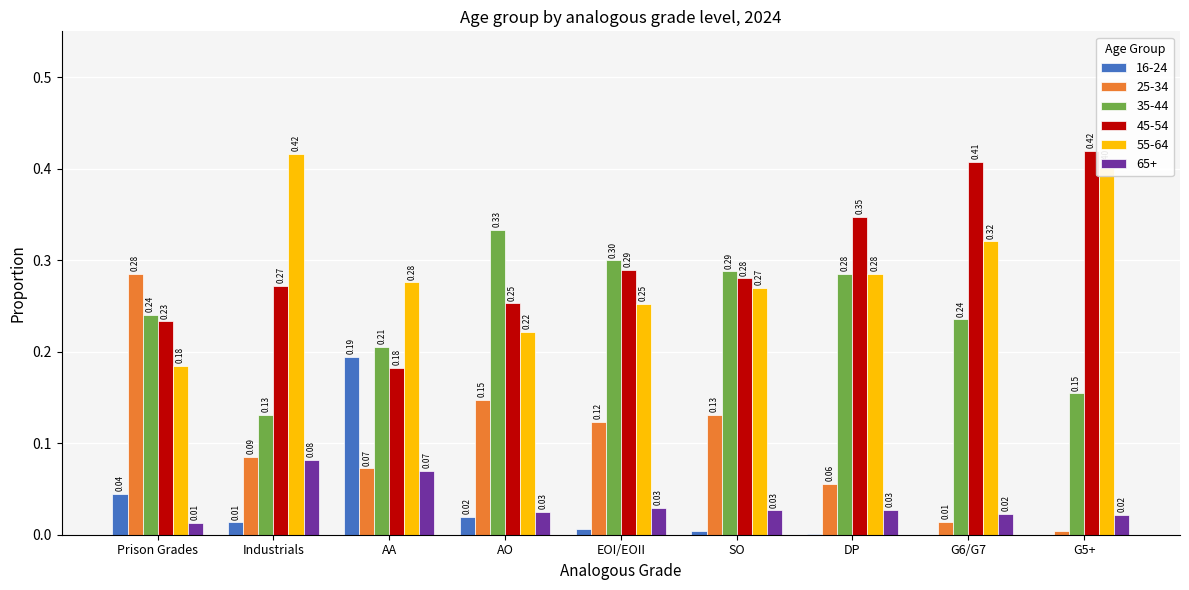

The 35-44 series shows 0.1 at EOI/EOII. True or false?

False